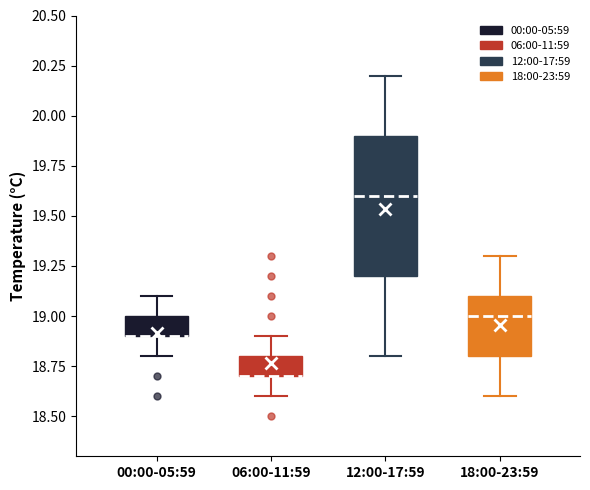

Reading left to right, transcribe this box plot: for each box, give where its median line is, the range the box spans, and where its two whiskers end, as read against the y-axis. The values are not printed on the chart, so give them approximately, as read against the axis.

00:00-05:59: median 18.9 (drawn on the box's lower edge), box 18.9 to 19.0, whiskers 18.8 to 19.1
06:00-11:59: median 18.7 (drawn on the box's lower edge), box 18.7 to 18.8, whiskers 18.6 to 18.9
12:00-17:59: median 19.6, box 19.2 to 19.9, whiskers 18.8 to 20.2
18:00-23:59: median 19.0, box 18.8 to 19.1, whiskers 18.6 to 19.3